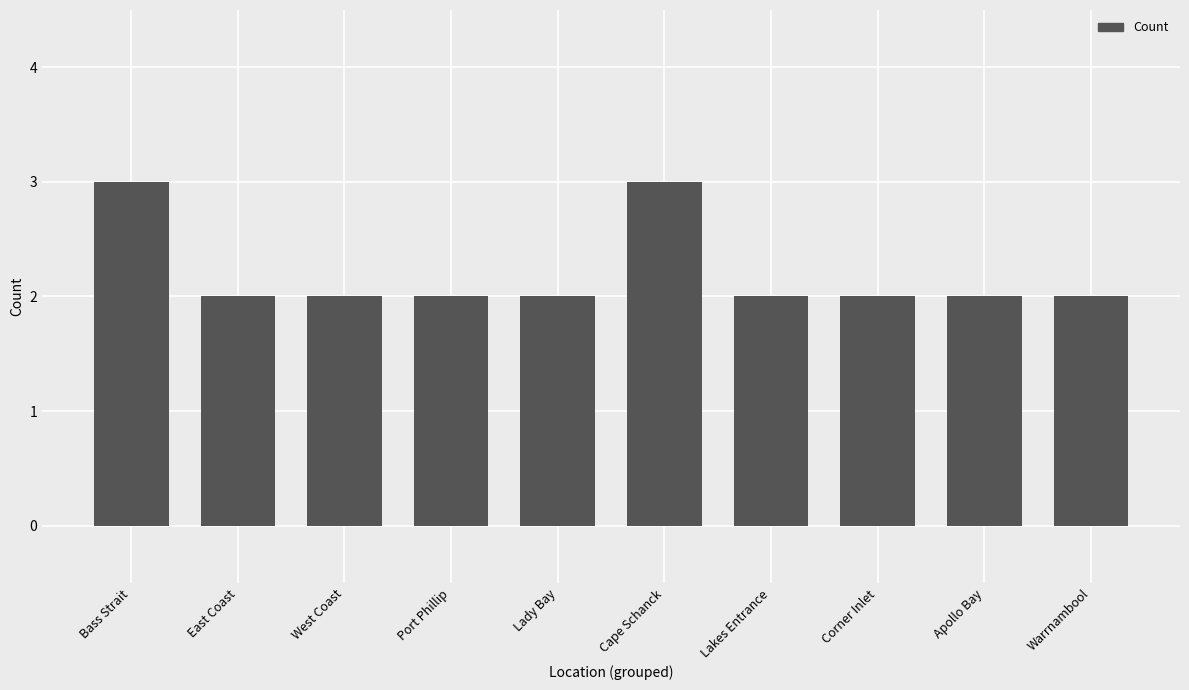

What is the value of the 6th bar from the left?

3